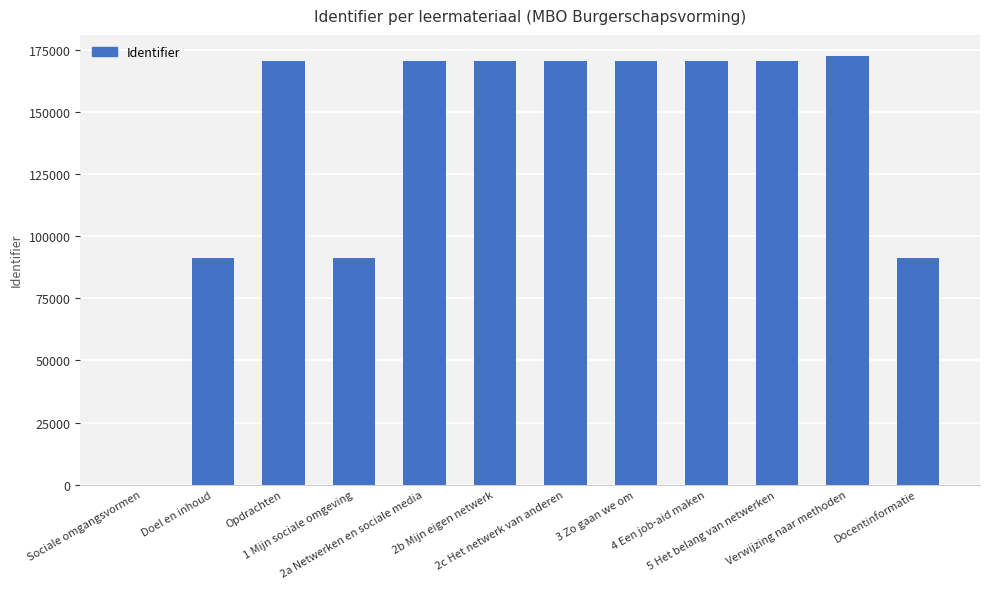

What is the difference between the values at Sociale omgangsvormen and Docentinformatie?

91324